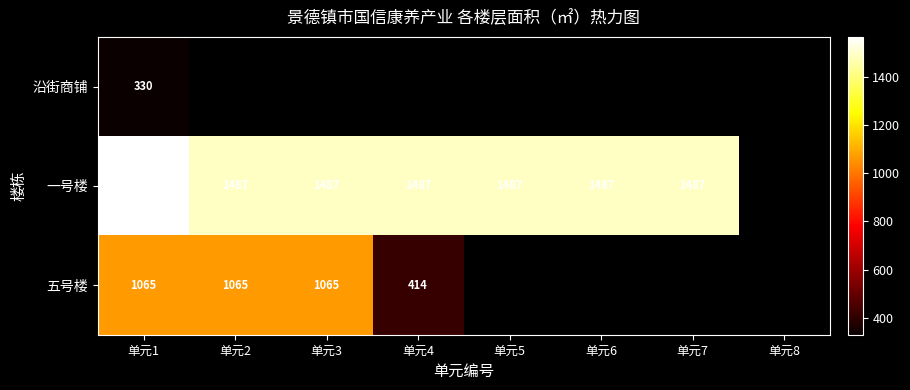

Is it true that 一号楼 equals 564 at 单元2?

False